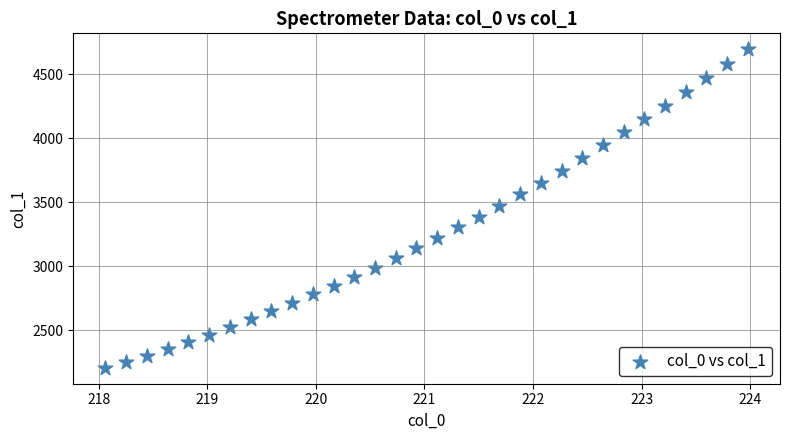

What is the range of X values (max minus min)?

5.9